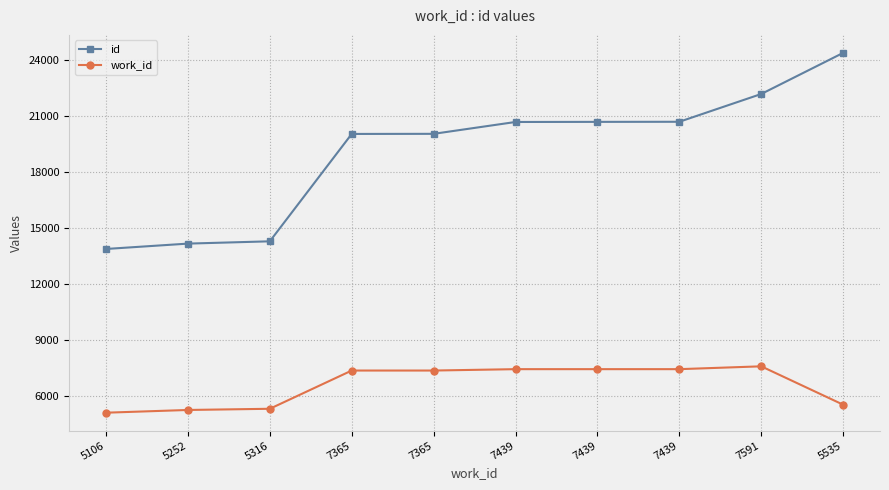

What is the difference between the maximum and minimum values in the work_id series?

2485